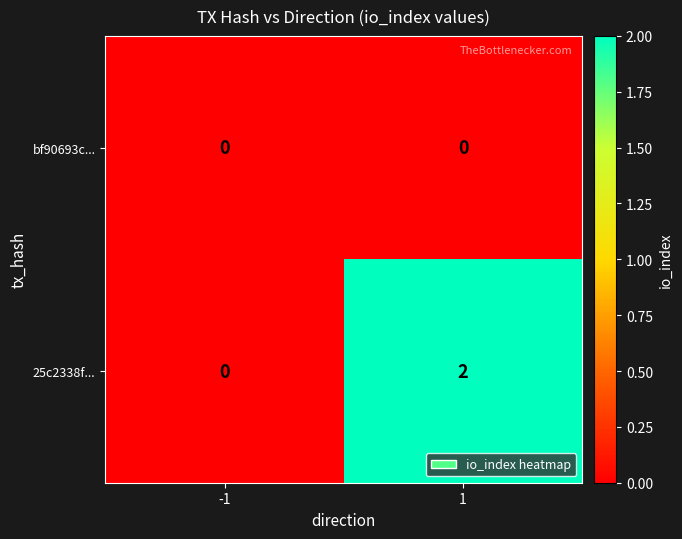

How many categories are shown in the chart?

2